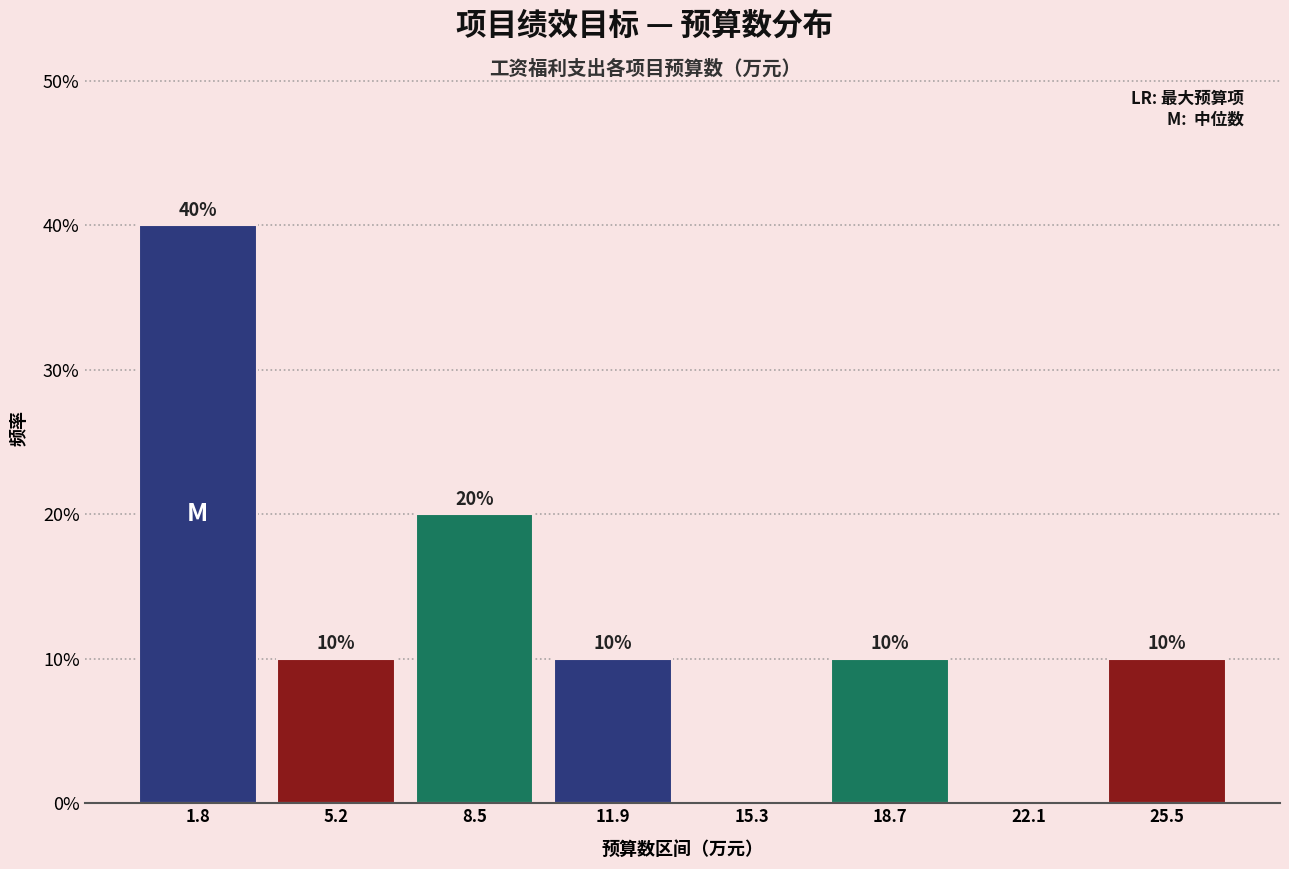

Over which range of the x-axis is the bar tallest?

0.0 to 3.5